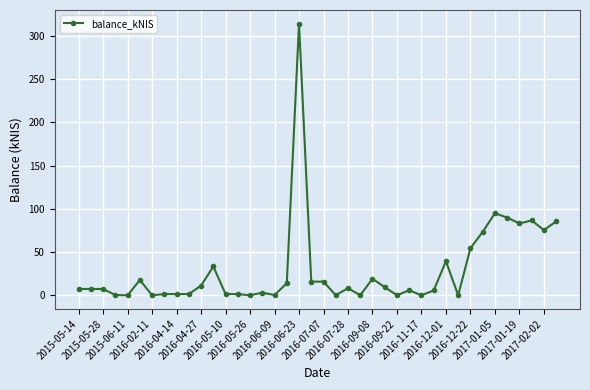

True or false: there are more than 0 points higher than both neighbors.

True